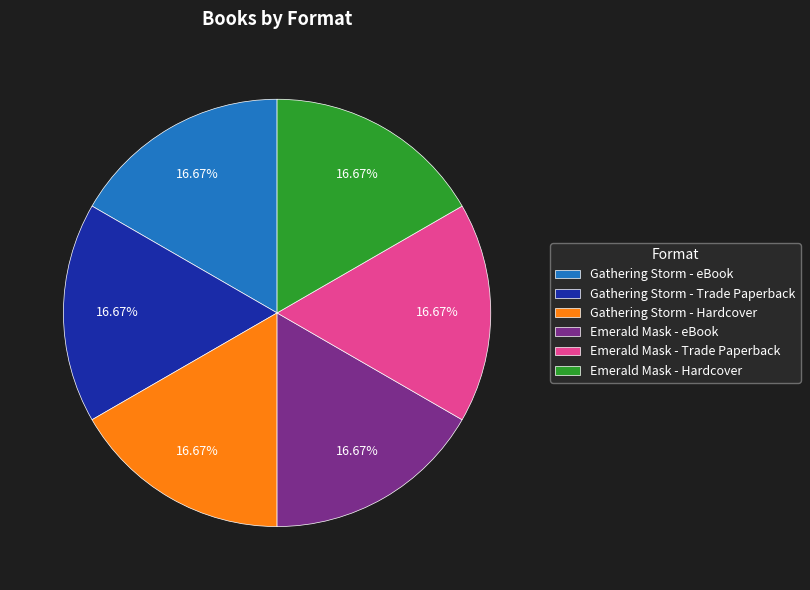

What is the ratio of the value at Gathering Storm - Hardcover to the value at Emerald Mask - eBook?

1.0